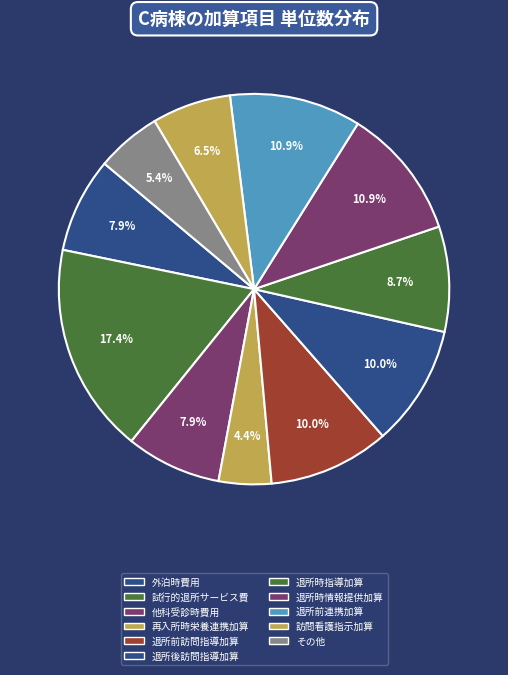

How many slices are in this pie chart?

11